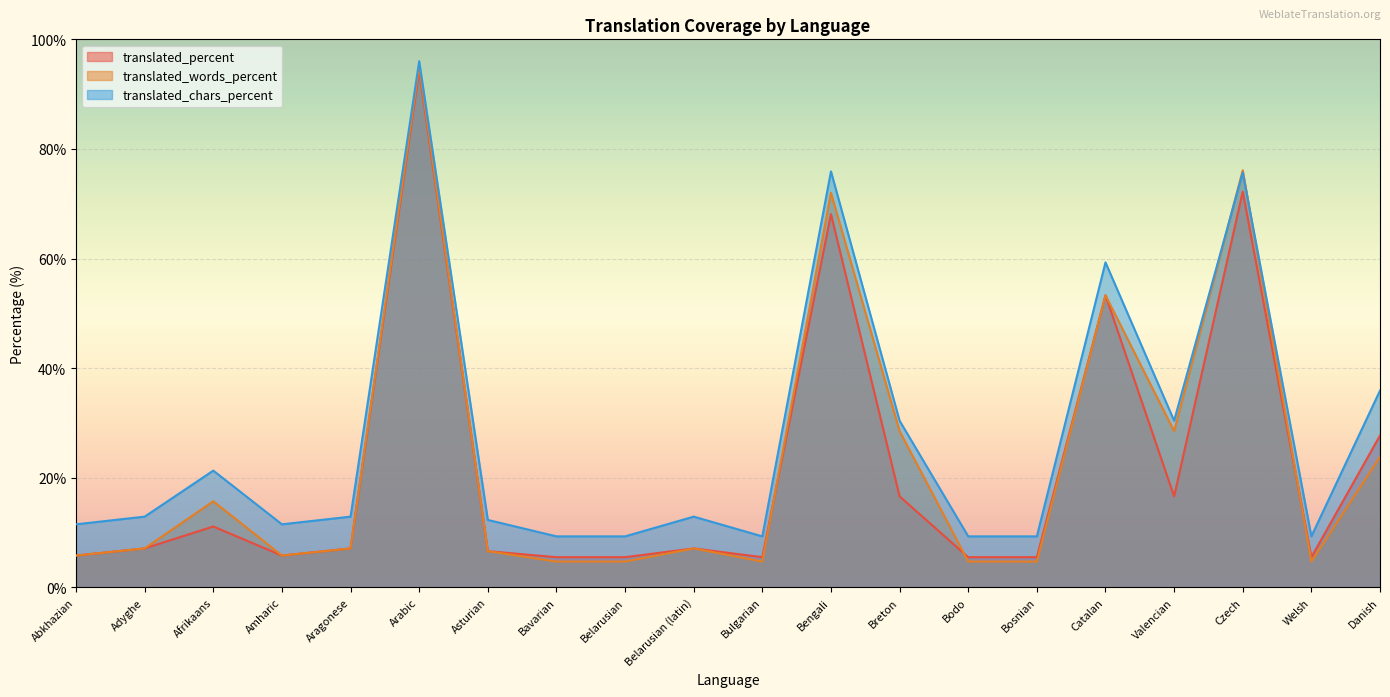

Between Breton and Bodo, which series saw the biggest shift?

translated_words_percent